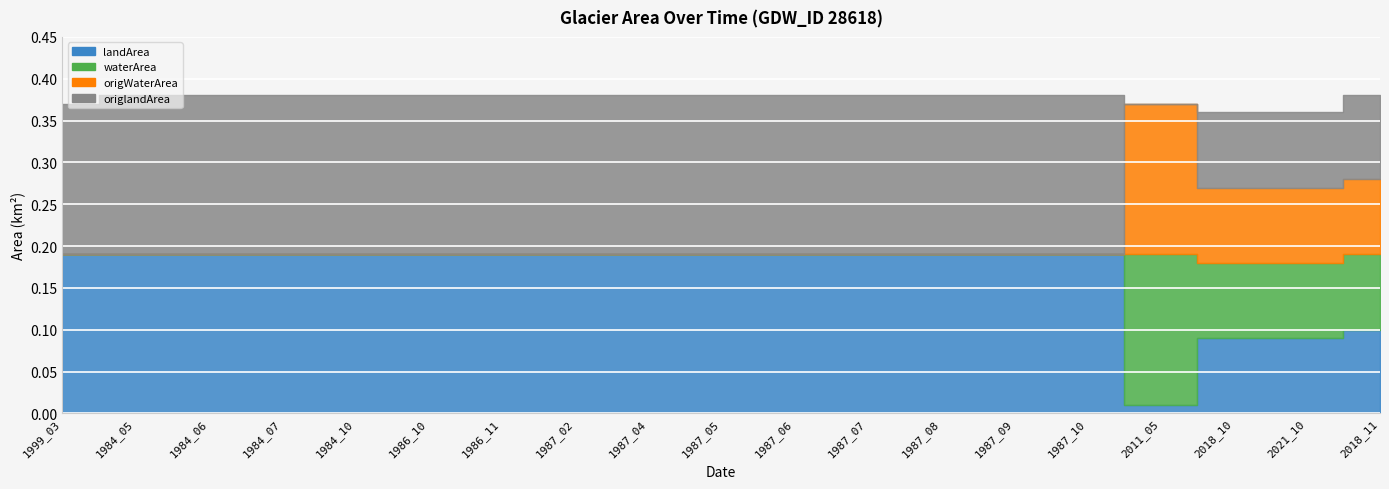

What is the average value of the origlandArea series?

0.2